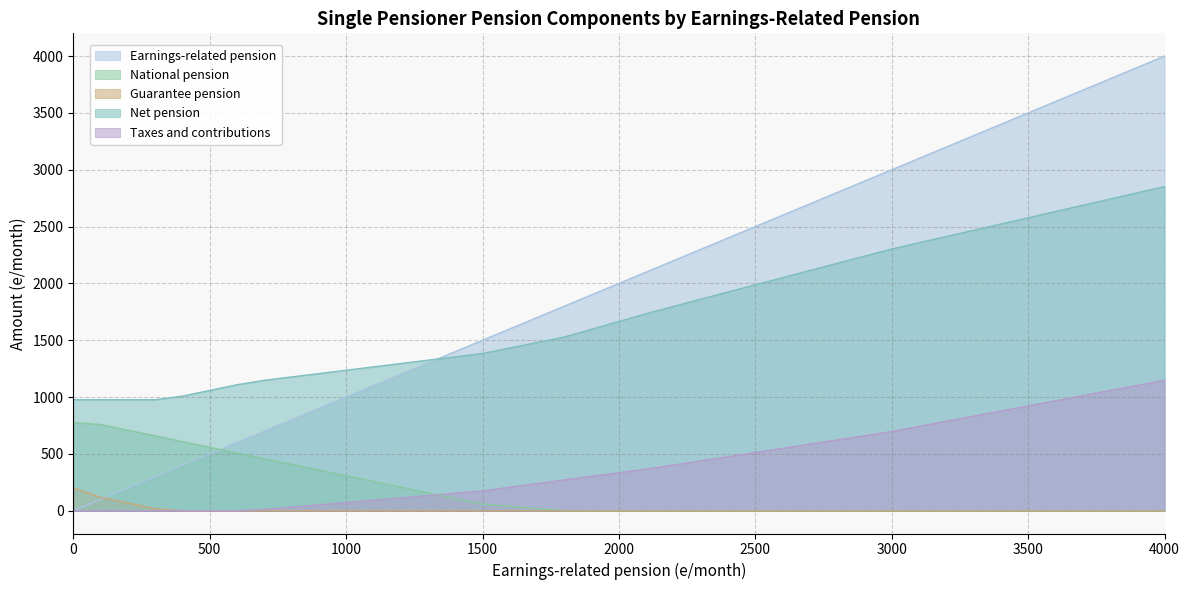

Reading right to left, list all the values displayed in this chart.

Earnings-related pension: 4000.0	3000.0	2400.0	2100.0	1800.0	1500.0	1400.0	1300.0	1200.0	1100.0	1000.0	900.0	800.0	700.0	600.0	500.0	400.0	300.0	200.0	100.0	0.0
National pension: 0.0	0.0	0.0	0.0	0.0	58.5	108.5	158.5	208.5	258.5	308.5	358.5	408.5	458.5	508.5	558.5	608.5	658.5	708.5	758.5	775.7
Guarantee pension: 0.0	0.0	0.0	0.0	0.0	0.0	0.0	0.0	0.0	0.0	0.0	0.0	0.0	0.0	0.0	0.0	0.0	18.1	68.1	118.1	200.9
Net pension: 2852.2	2302.9	1925.0	1733.9	1528.7	1383.8	1354.3	1324.8	1295.2	1265.7	1236.2	1206.7	1177.1	1147.4	1108.5	1058.5	1008.5	976.6	976.6	976.6	976.6
Taxes and contributions: 1147.8	697.1	475.1	366.1	271.3	174.7	154.2	133.8	113.3	92.8	72.3	51.9	31.4	11.1	0.0	0.0	0.0	0.0	0.0	0.0	0.0